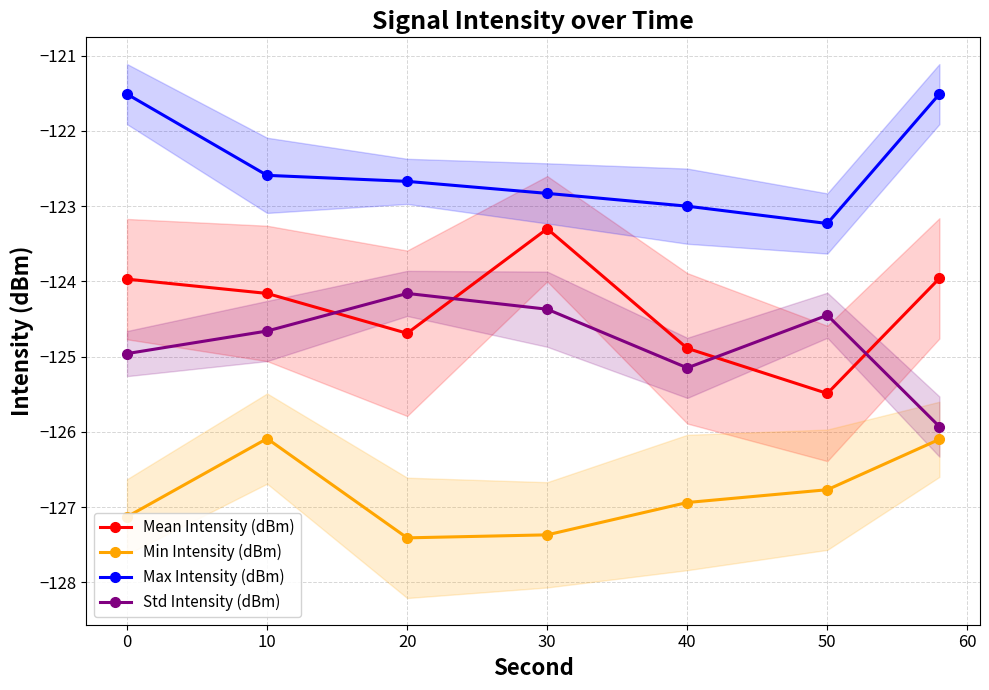

Does the chart have visible grid lines?

Yes